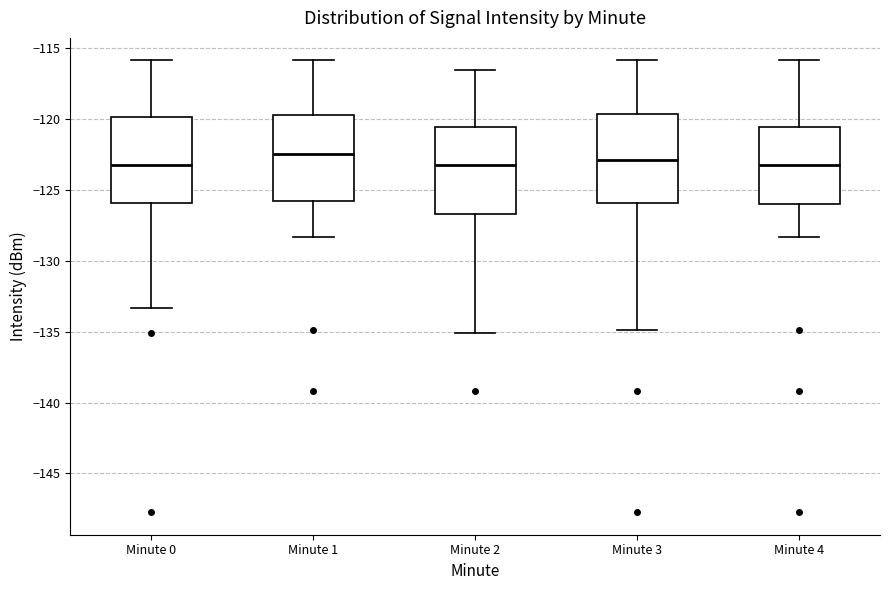

Where does the lower whisker of the box for Minute 4 end on the y-axis? The values are not printed on the chart, so give them approximately, as read against the axis.

-128.5